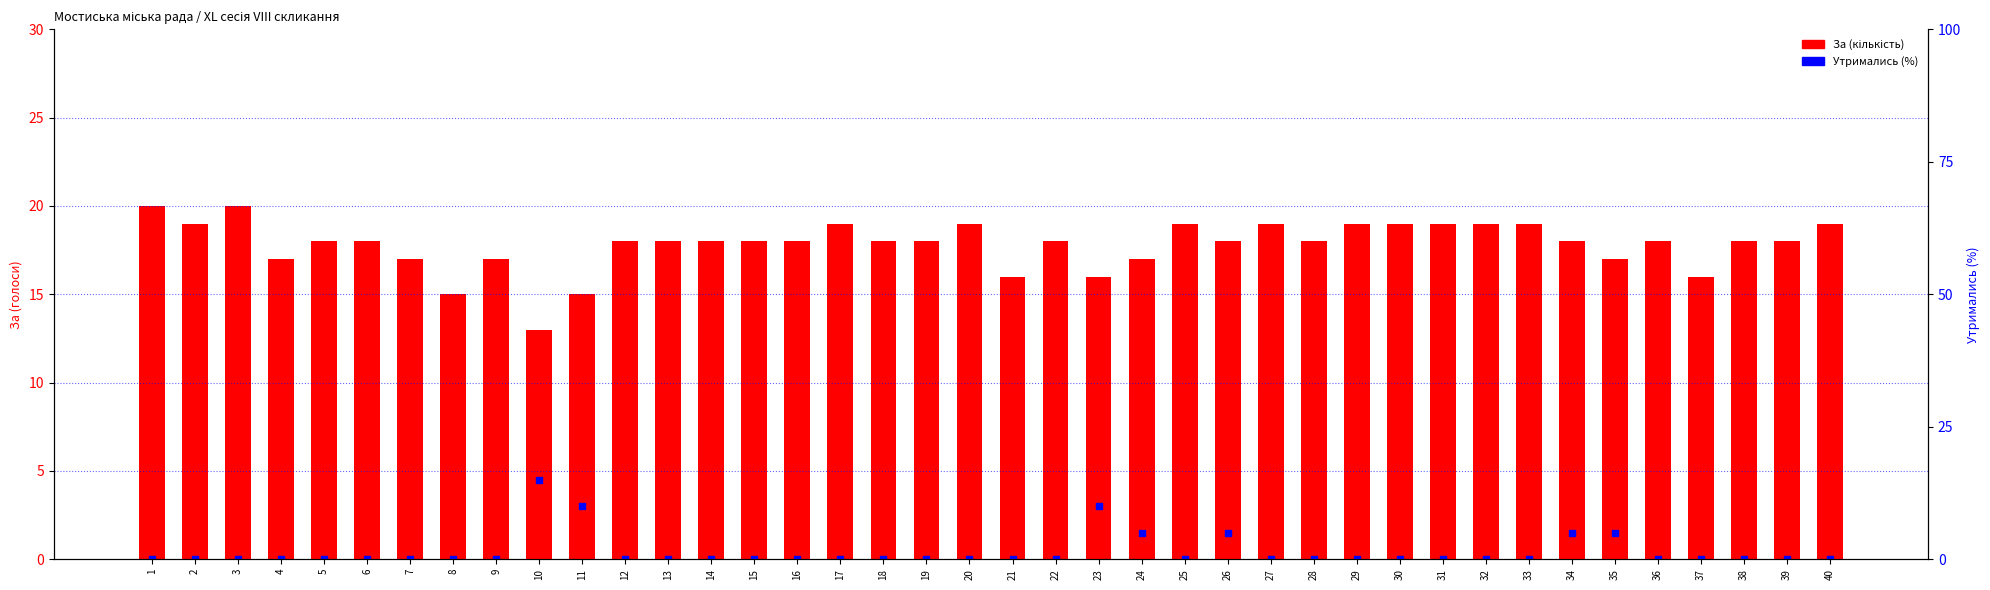

Is the value of Утримались (%) at 23 greater than the value of За at 28?

No